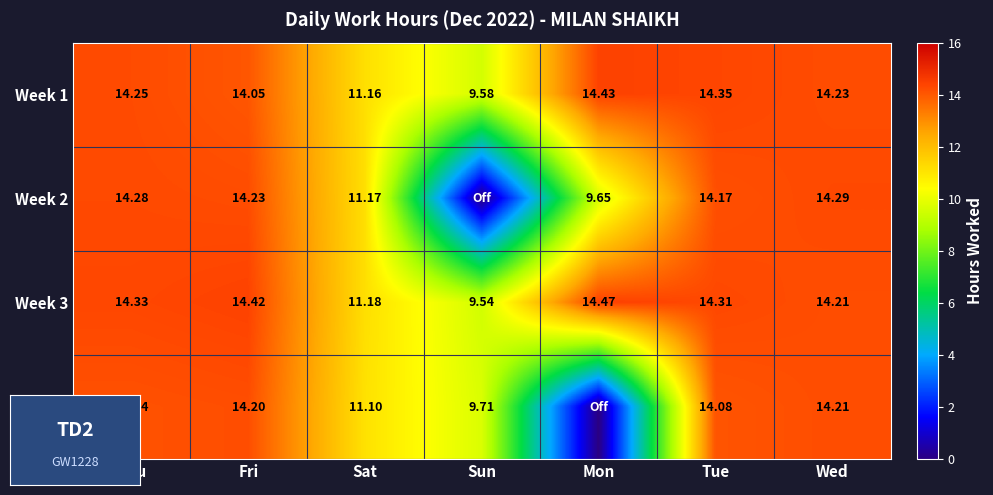

How many data points does each series have?

7